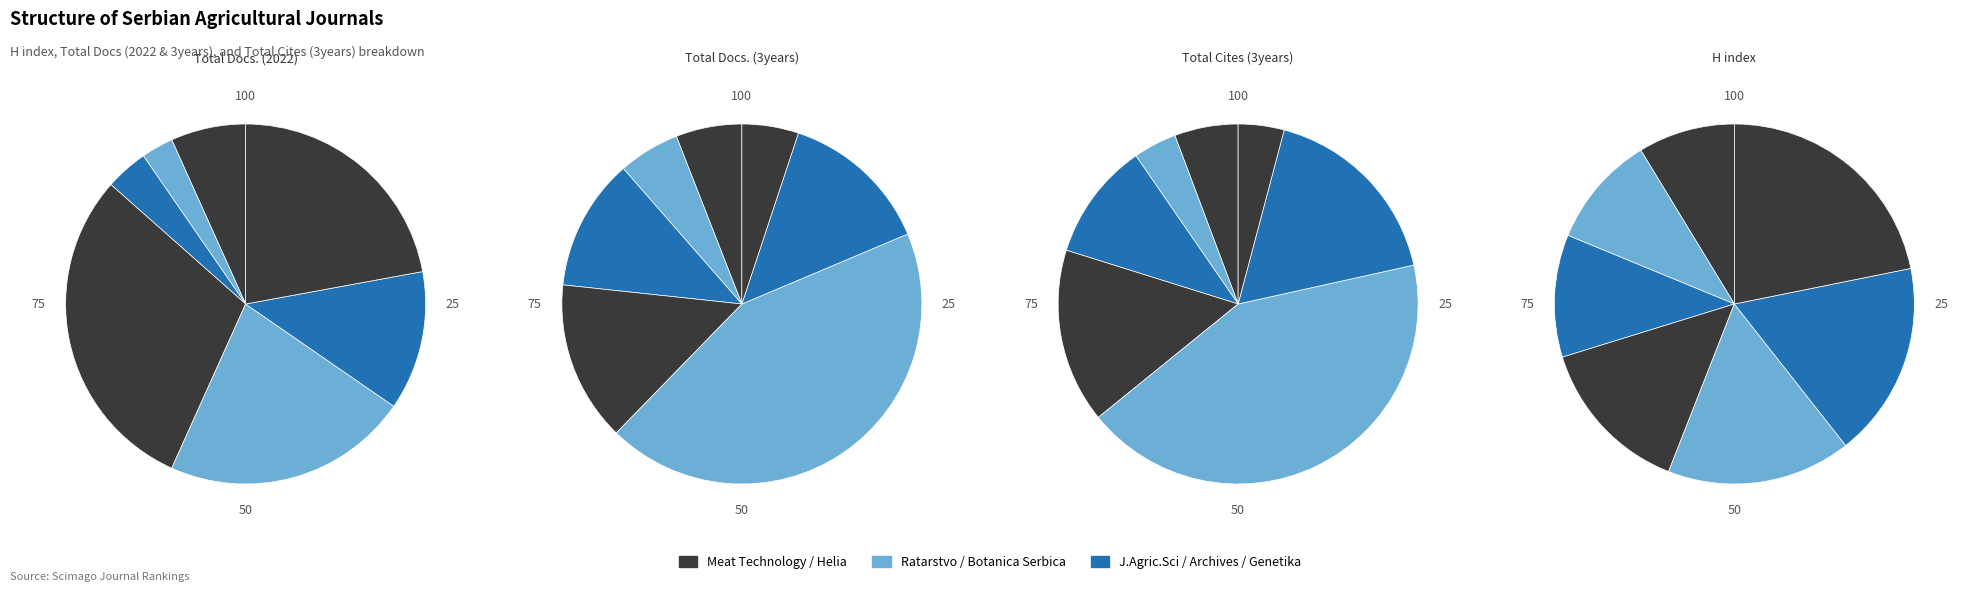

To the nearest percent, what is the difference between the largest and smallest slice percentages?

39%